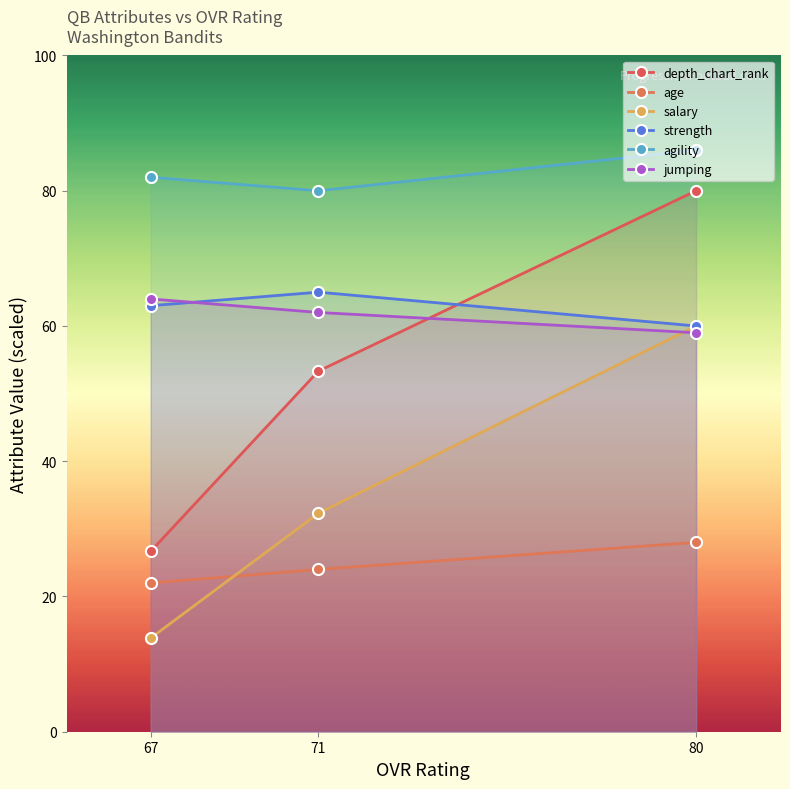

What is the difference between the depth_chart_rank values at 67 and 80?

53.3